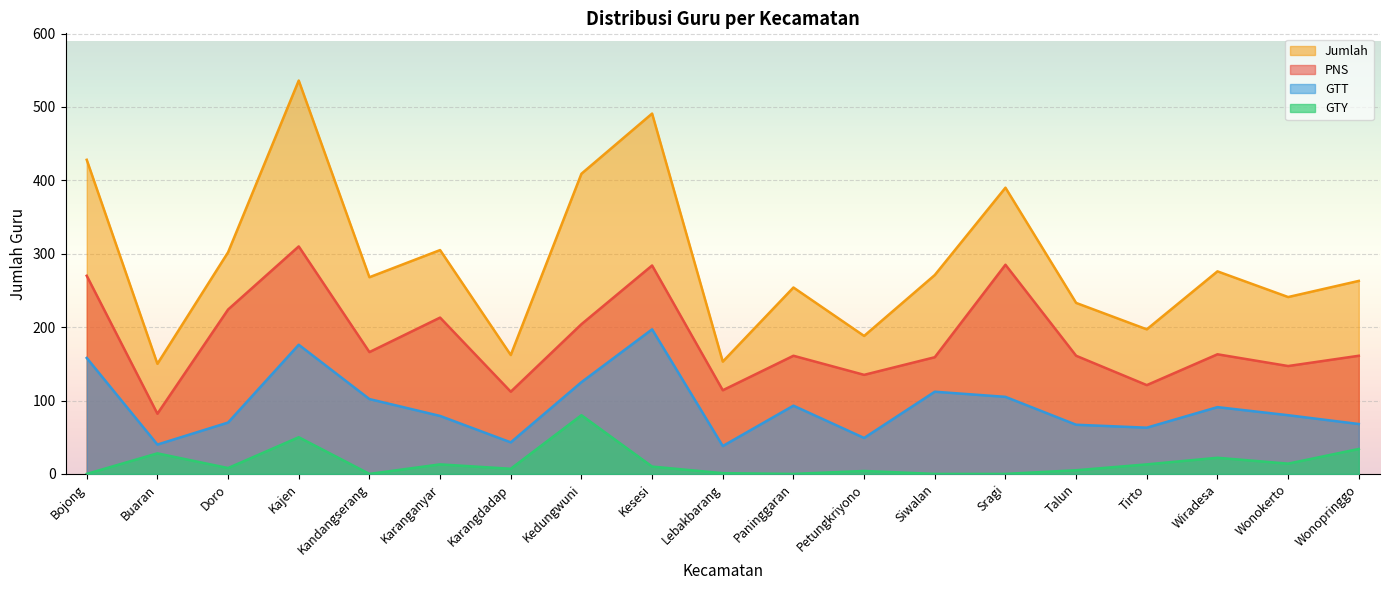

What is the difference between the highest and lowest values at Siwalan?

271